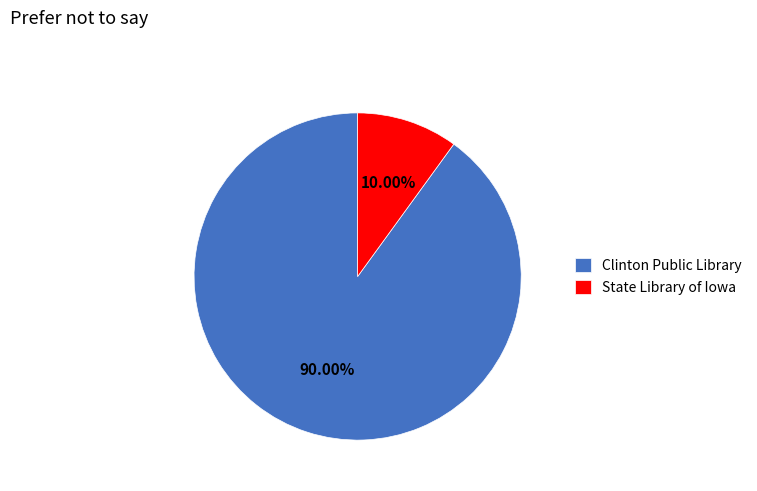

Which category has the smallest portion of the pie?

State Library of Iowa